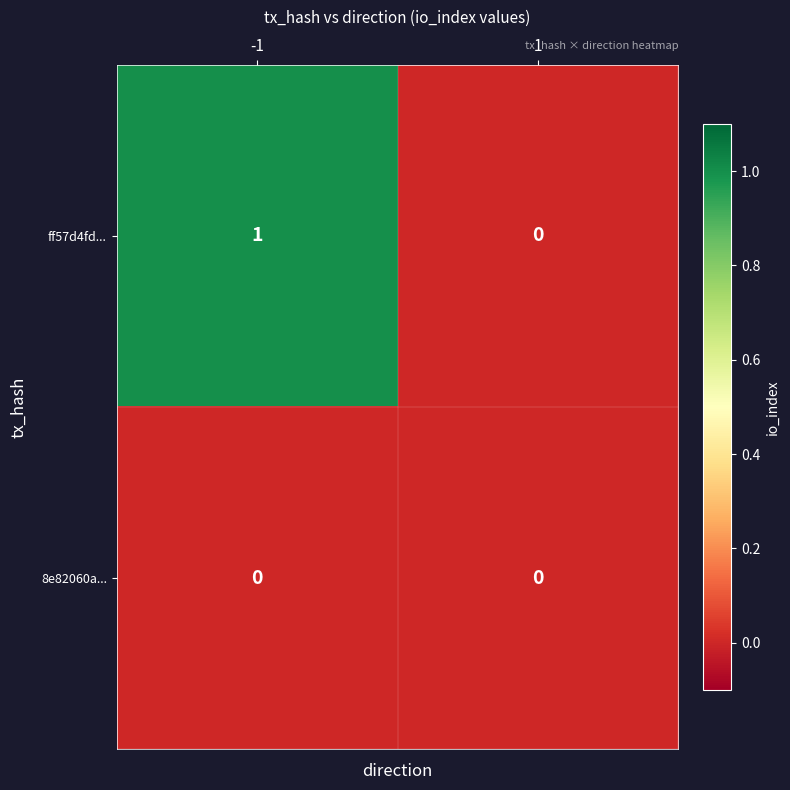

Which series has the largest total across all categories?

ff57d4fd...